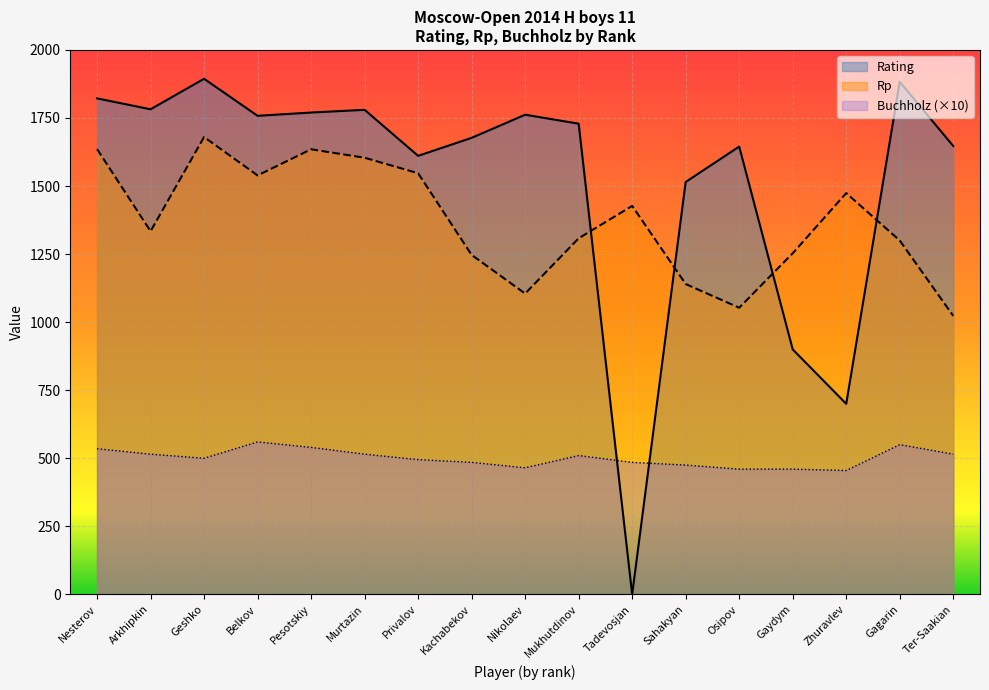

How many values in the Buchholz series are below 500?

8